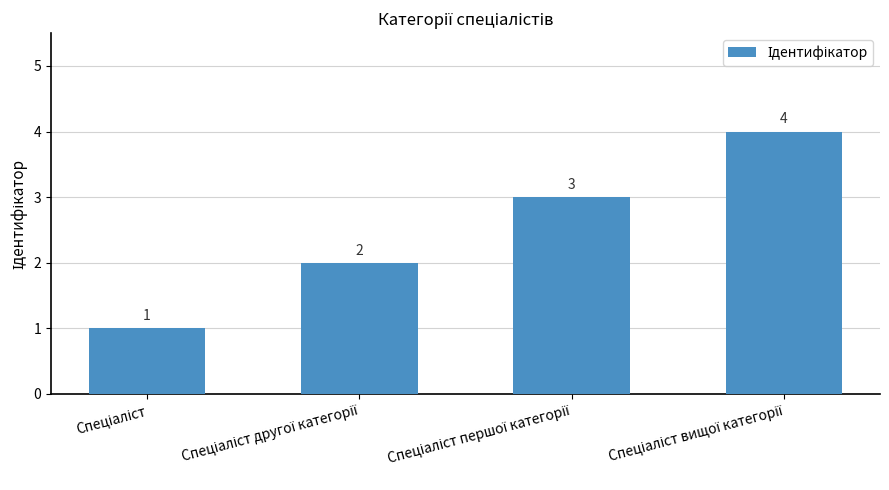

What is the value of the 3rd bar from the left?

3